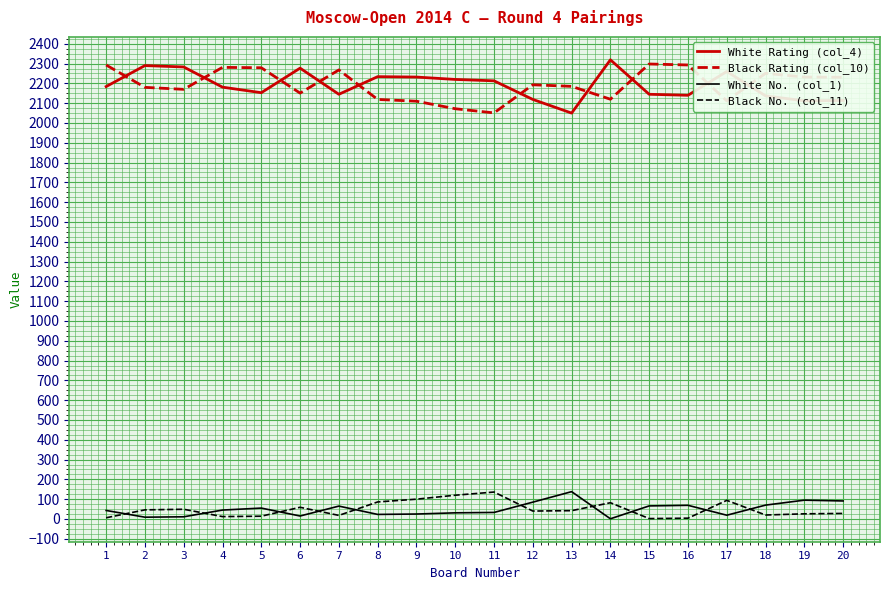

Is the value of White No. (col_1) at 20 greater than the value of White Rating (col_4) at 19?

No